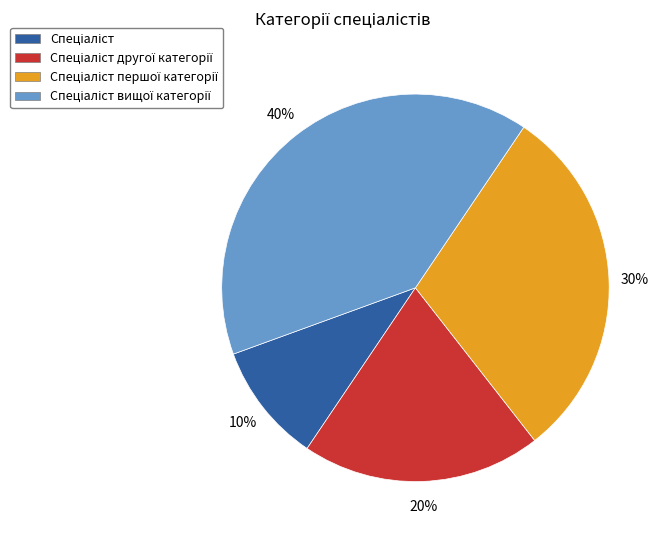

How many slices are in this pie chart?

4